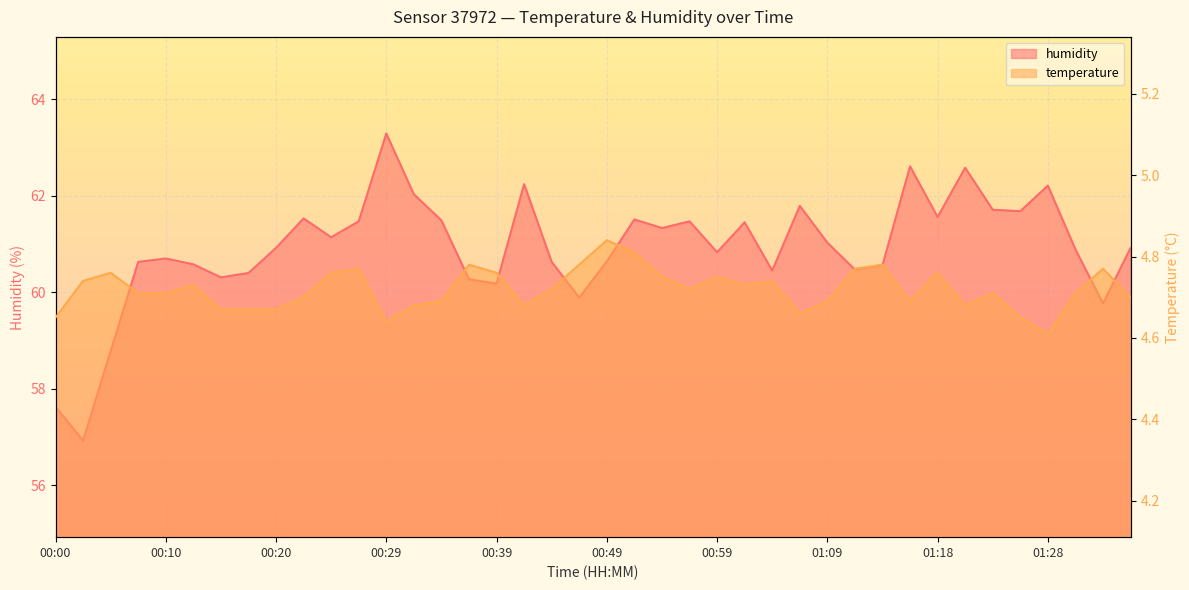

The value of temperature at 01:11 is 6.9. True or false?

False